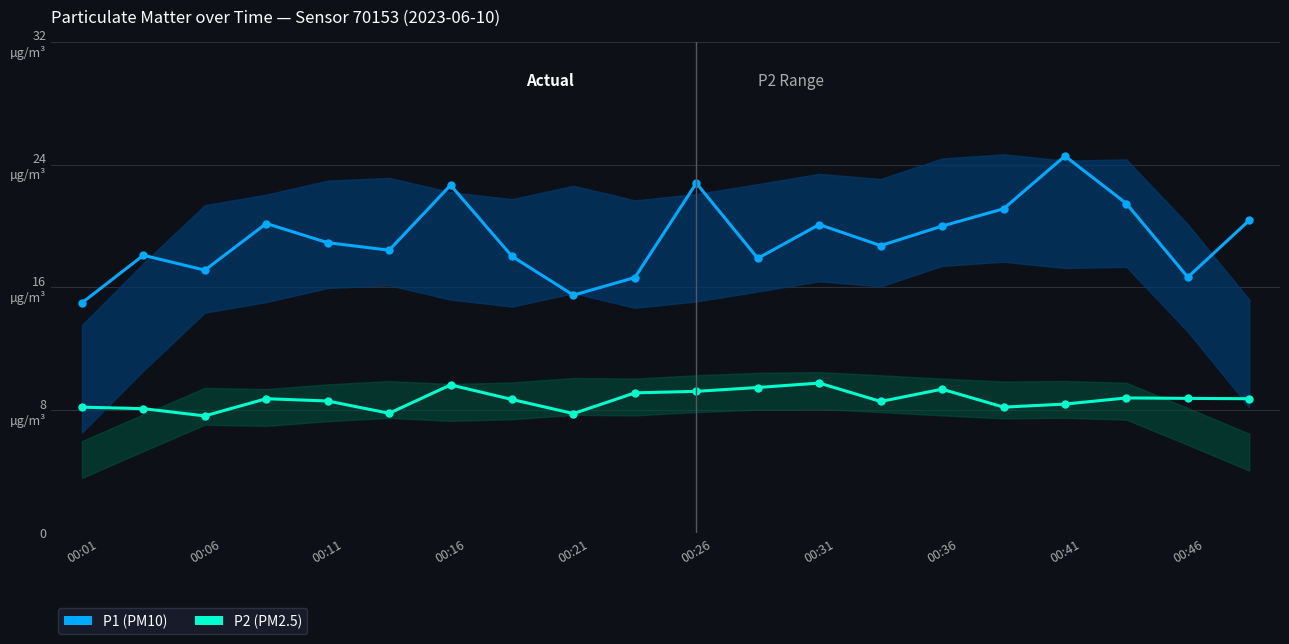

What are all the series names shown in the legend?

P1, P2